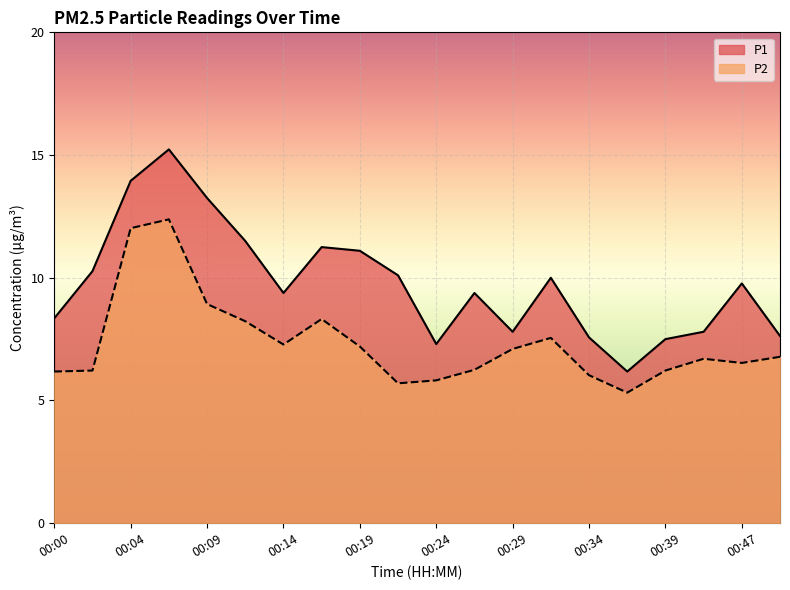

Is the value of P2 at 00:24 greater than the value of P1 at 00:34?

No